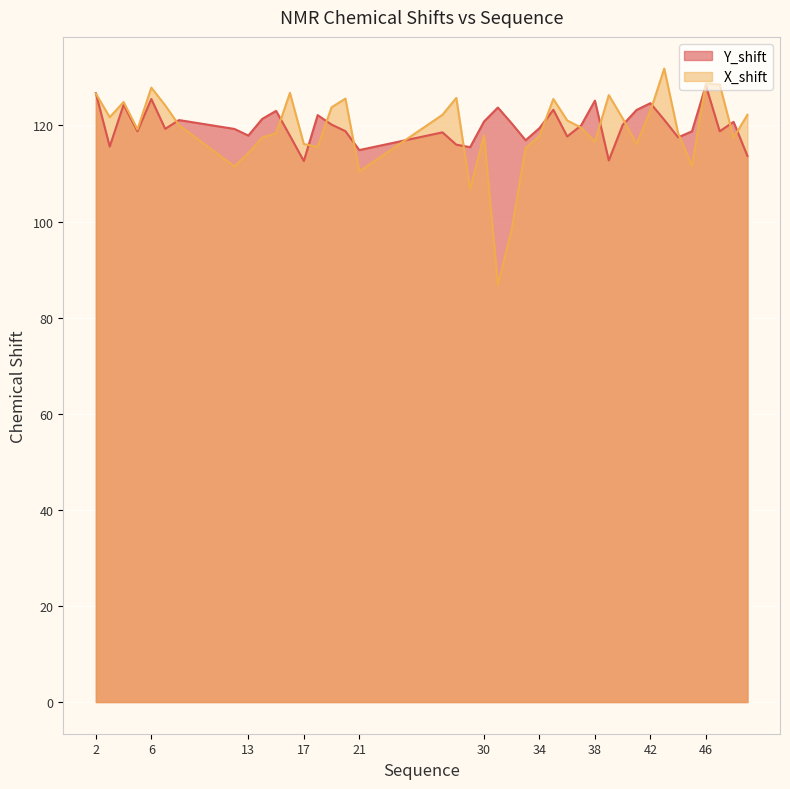

Reading left to right, what are all the values shown in this chart?

Y_shift: 2=126.7	3=115.6	4=124.3	5=118.8	6=125.5	7=119.3	8=121.1	12=119.3	13=117.9	14=121.4	15=123.0	16=117.9	17=112.6	18=122.1	19=120.2	20=118.8	21=114.9	27=118.6	28=116.0	29=115.5	30=120.8	31=123.7	32=120.4	33=116.9	34=119.4	35=123.3	36=117.7	37=120.0	38=125.2	39=112.7	40=120.1	41=123.2	42=124.6	43=121.2	44=117.5	45=118.8	46=128.3	47=118.8	48=120.7	49=113.7
X_shift: 2=126.6	3=121.7	4=124.9	5=119.2	6=127.9	7=124.2	8=120.0	12=111.4	13=114.2	14=117.5	15=118.4	16=126.8	17=116.1	18=115.5	19=123.8	20=125.6	21=110.4	27=122.2	28=125.7	29=106.8	30=117.9	31=86.8	32=98.3	33=115.3	34=117.8	35=125.5	36=121.0	37=119.5	38=116.6	39=126.3	40=121.5	41=116.1	42=123.0	43=131.8	44=118.4	45=111.6	46=128.7	47=128.5	48=117.4	49=122.2